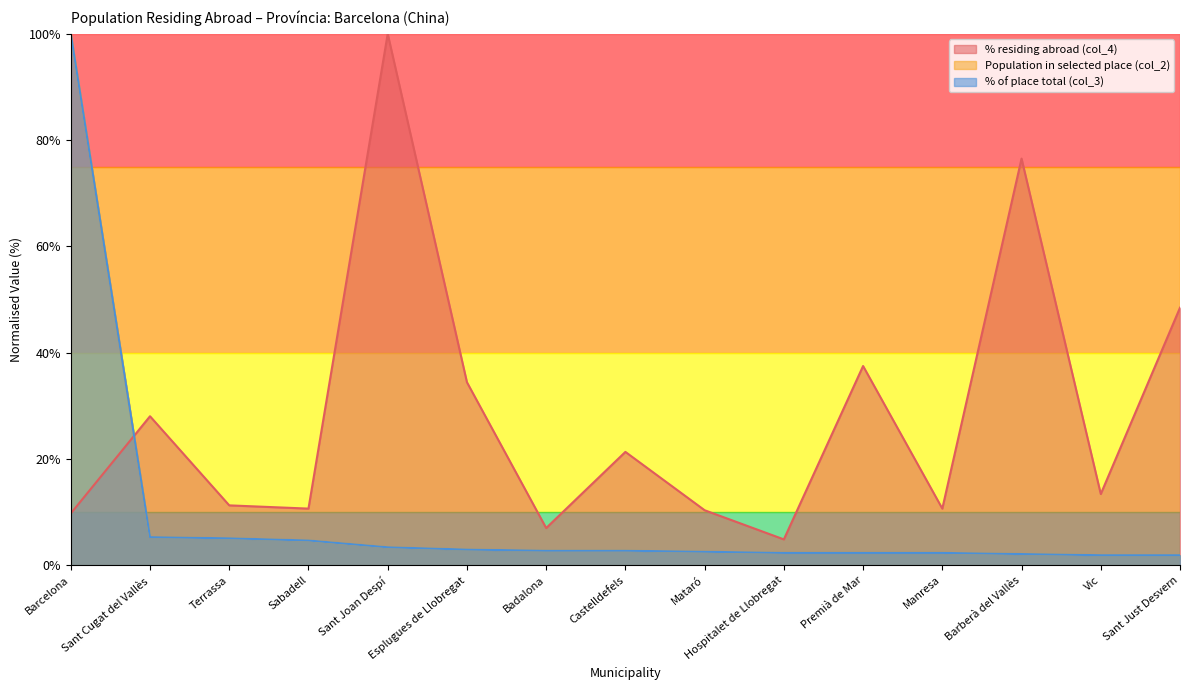

How many lines are shown in the chart?

3